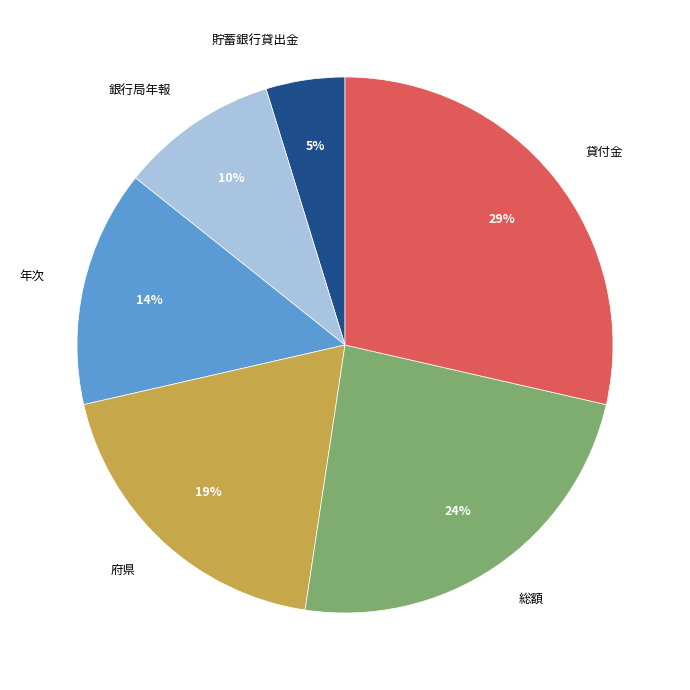

What is the ratio of the value at 府県 to the value at 貸付金?

0.7